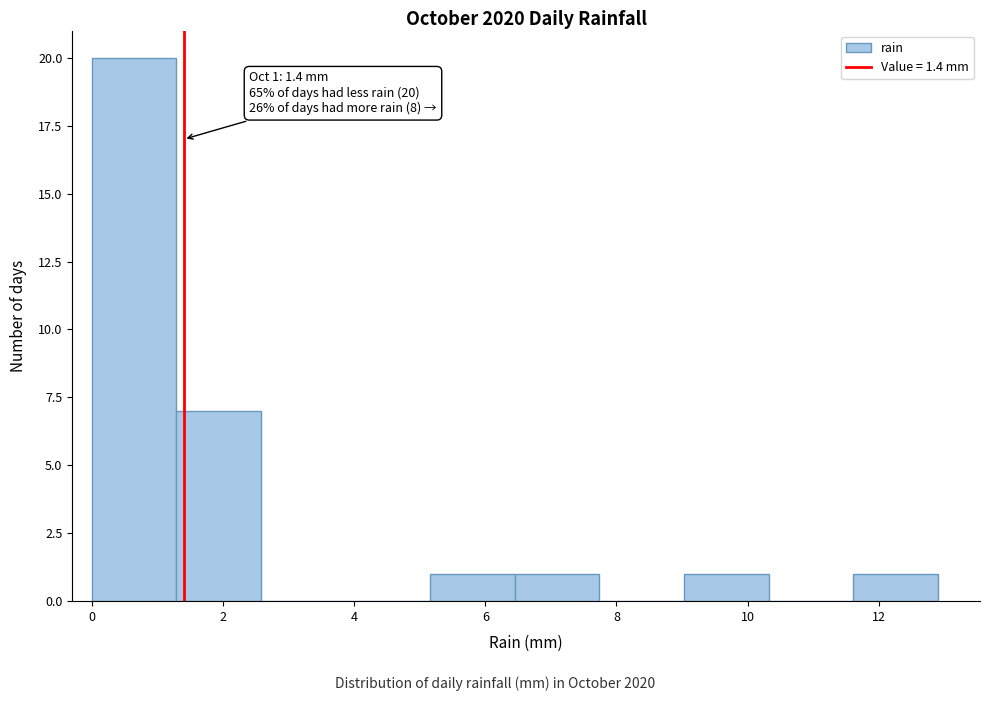

Over which range of the x-axis is the bar tallest?

0.0 to 1.2